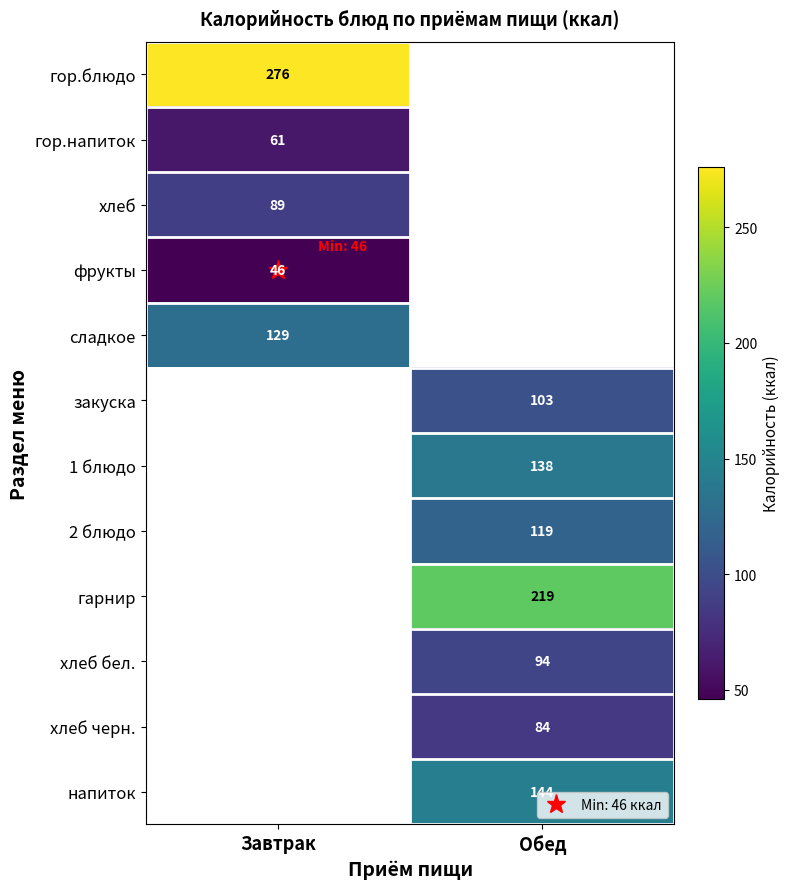

Between Завтрак and Обед, which is larger?

Обед